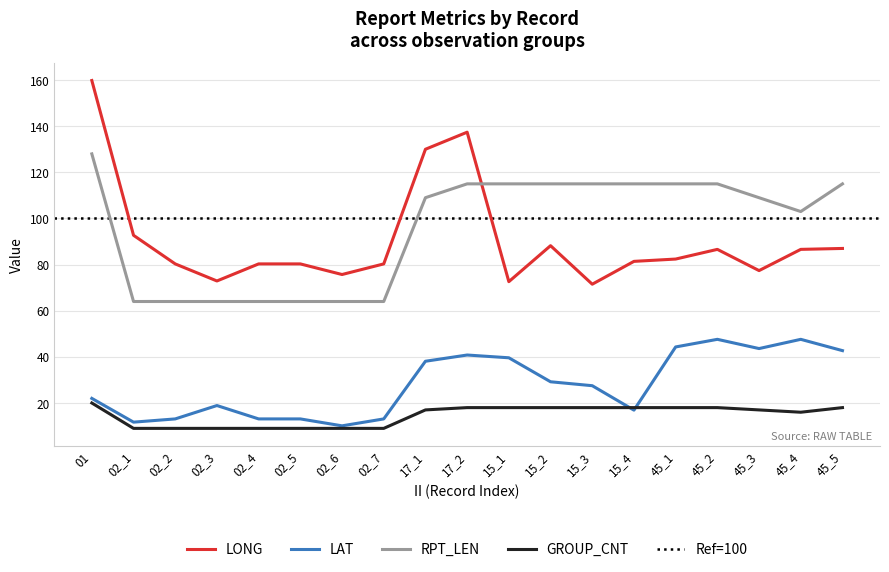

What is the average value of the LONG series?

90.7